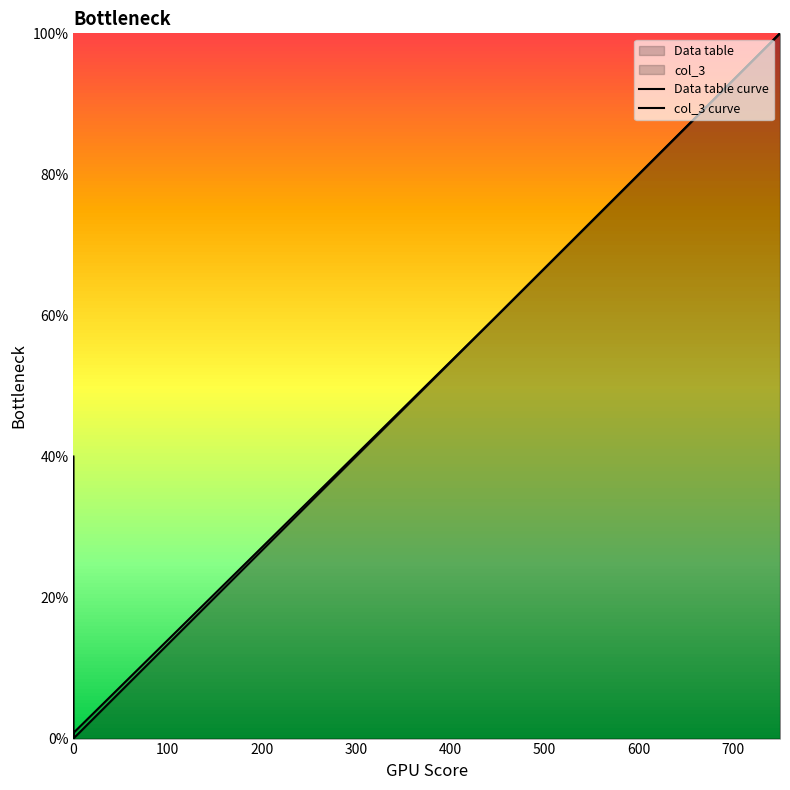

Does the chart have visible grid lines?

No